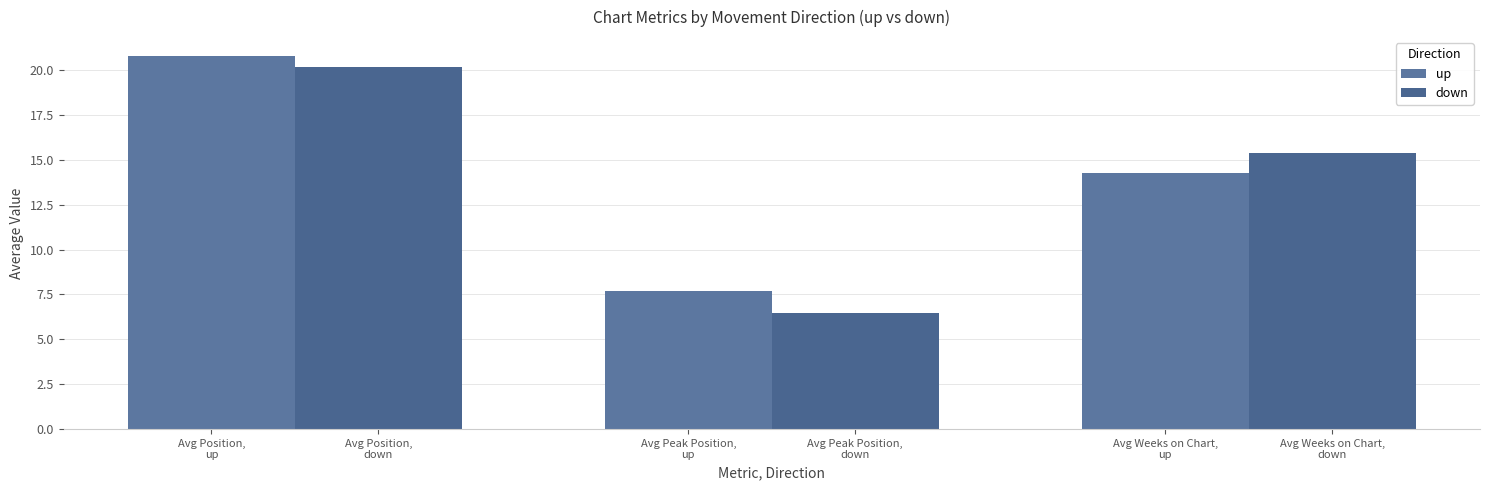

Count the number of data series in this chart.

2